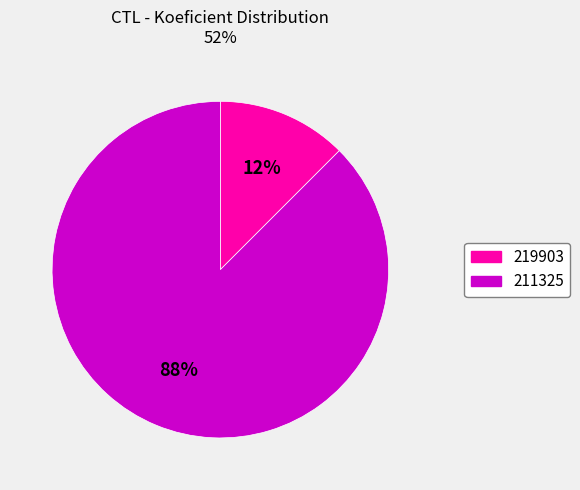

Combined, do 219903 and 211325 account for over 50%?

Yes